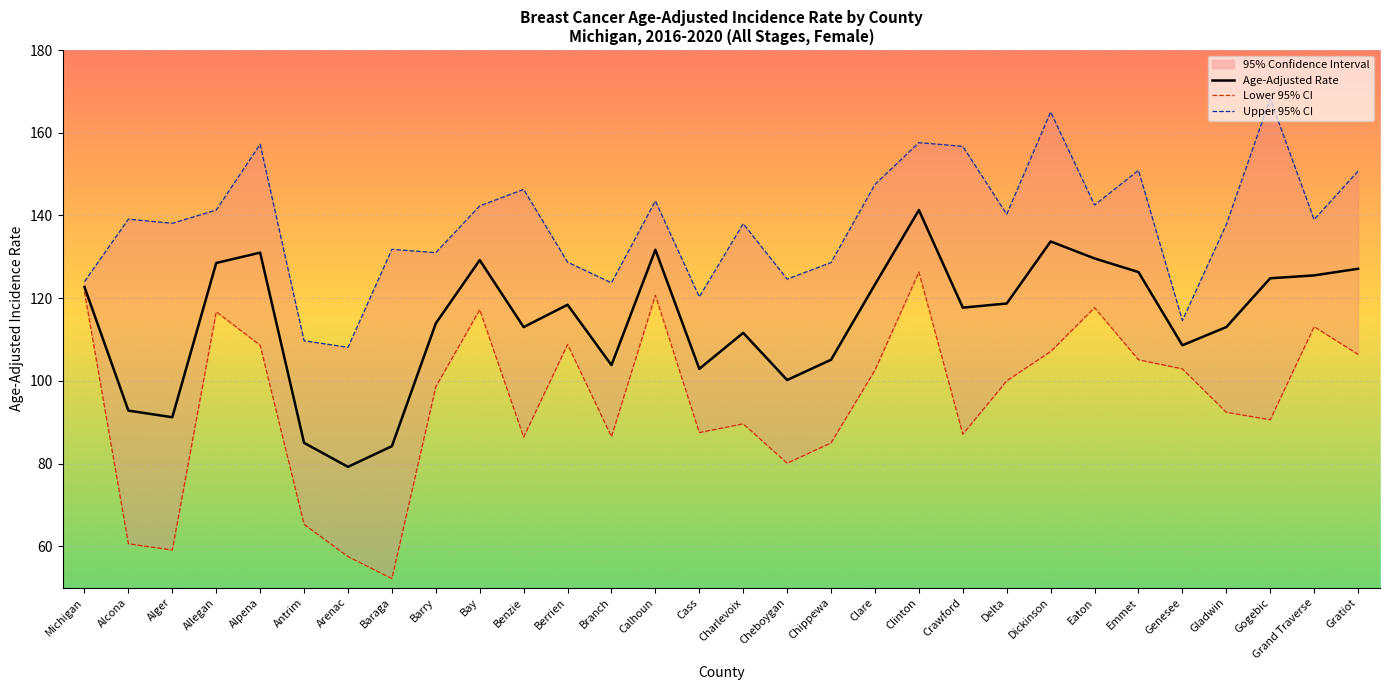

What is the average value of the Age-Adjusted Rate series?

114.5